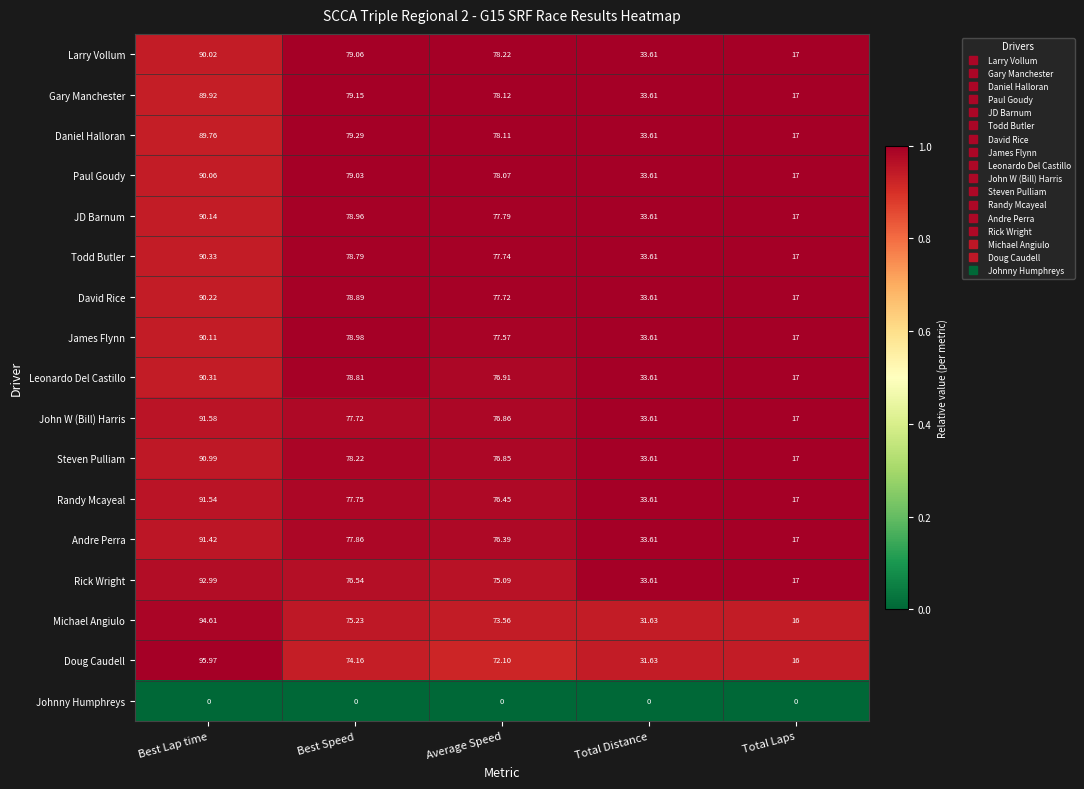

At which category is the sum across all series the highest?

Best Lap time